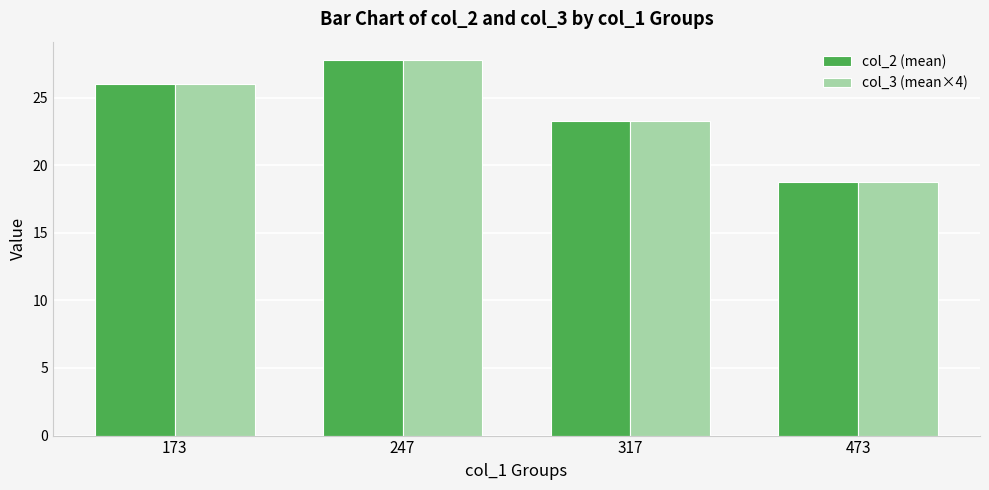

What is the total value across all series at 173?

52.0